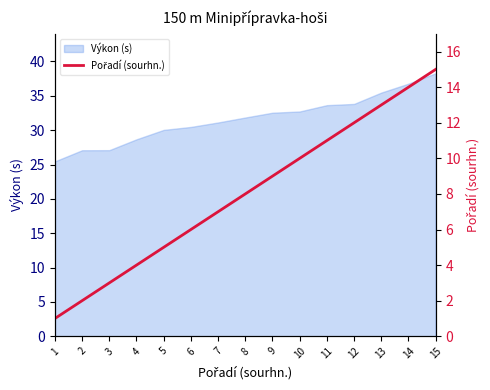

Which has a higher value, 14 or 5?

14